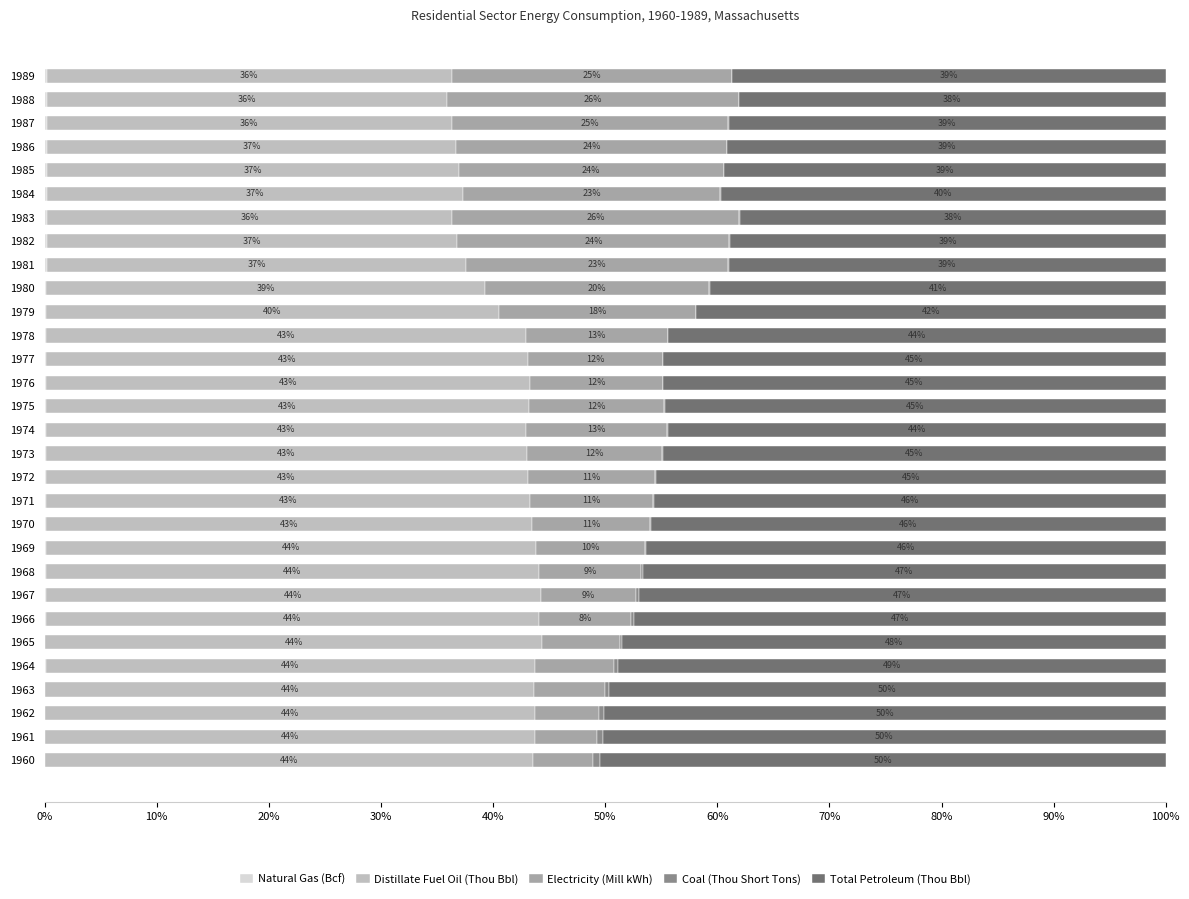

What is the total value across all series at 1960?

100.0